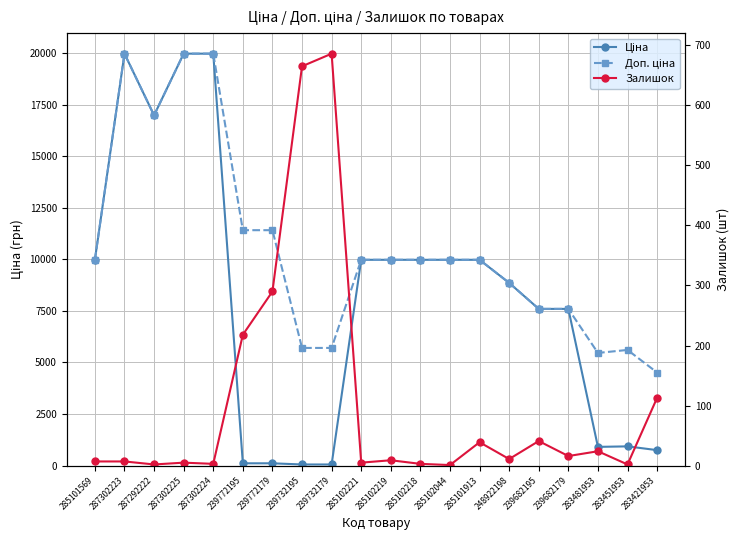

What is the highest value of the Залишок series?

686.0